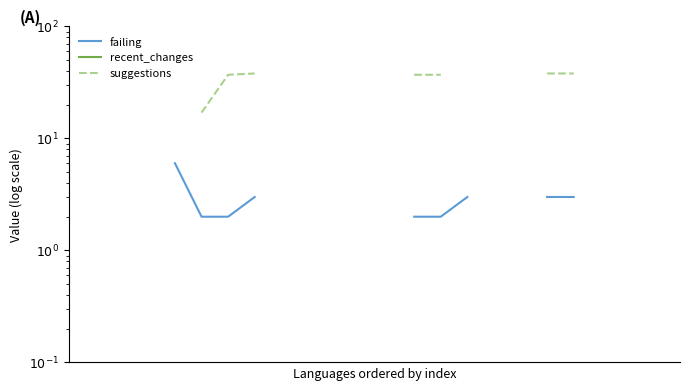

Rank the categories by failing value from highest to lowest.

0, 1, 2, 3, 4, 15, 16, 17, 18, 19, 20, 21, 22, 23, 7, 8, 9, 10, 11, 12, 13, 14, 5, 6